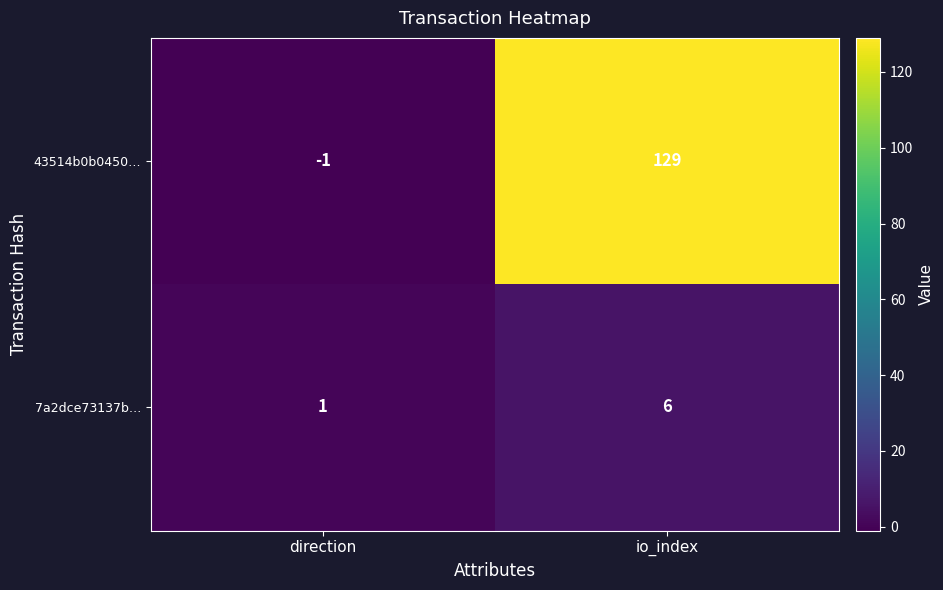

What is the average value of the 7a2dce73137b… series?

4